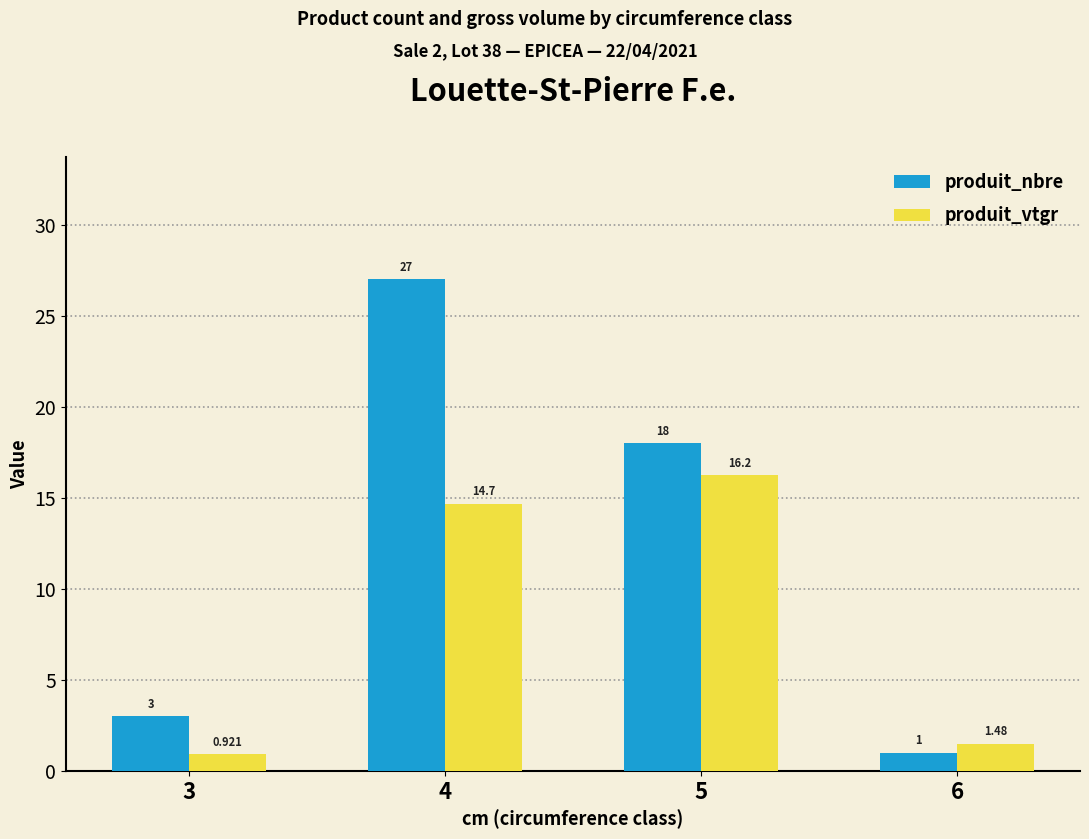

What is the difference between the maximum and second lowest values in the produit_vtgr series?

14.7